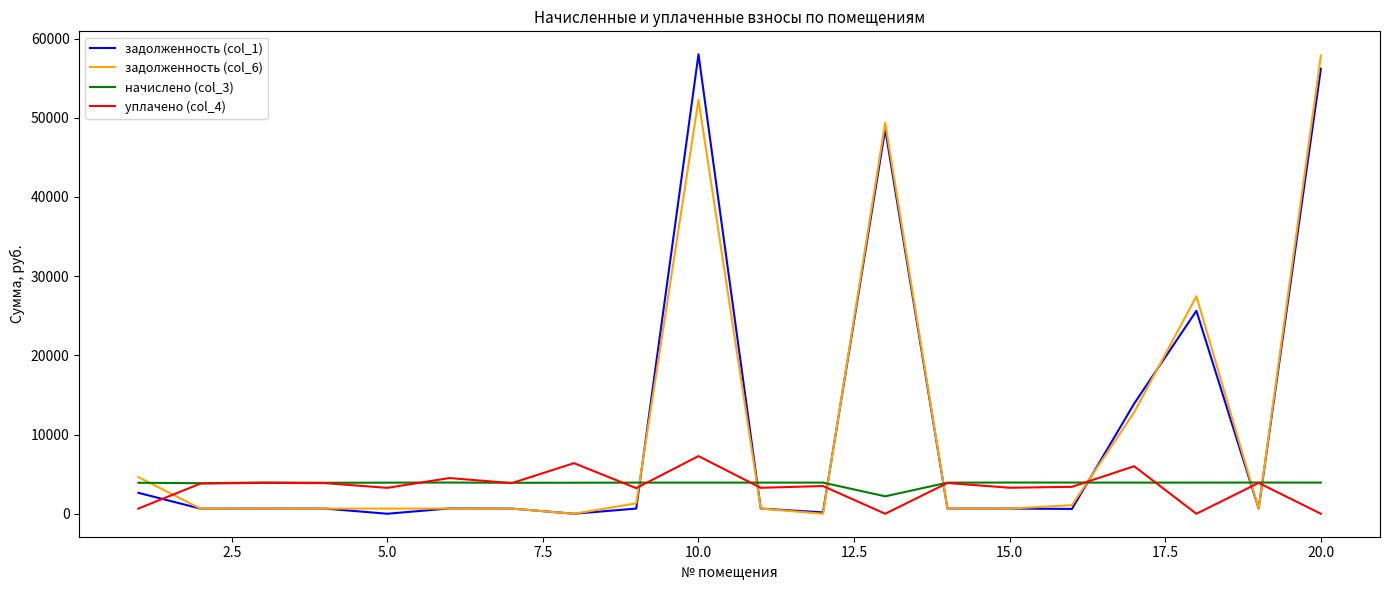

Is this an area chart (filled region under the line)?

No